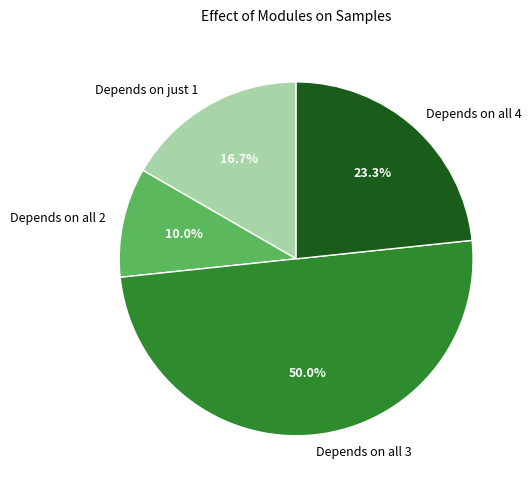

What is the smallest slice in the pie chart?

Depends on all 2